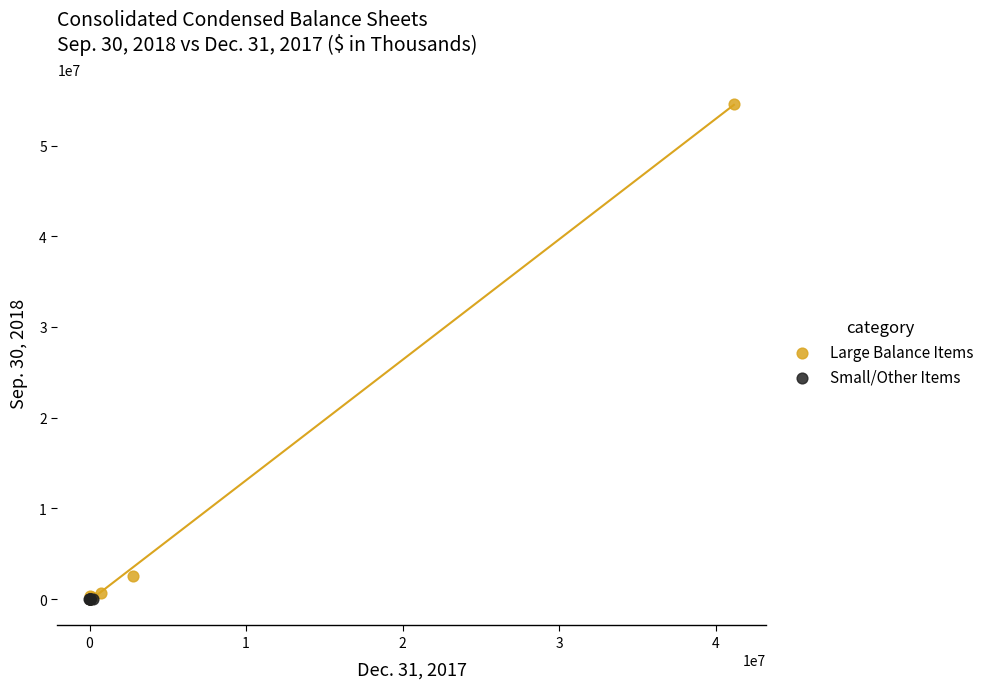

What are all the series names shown in the legend?

Large Balance Items, Small/Other Items